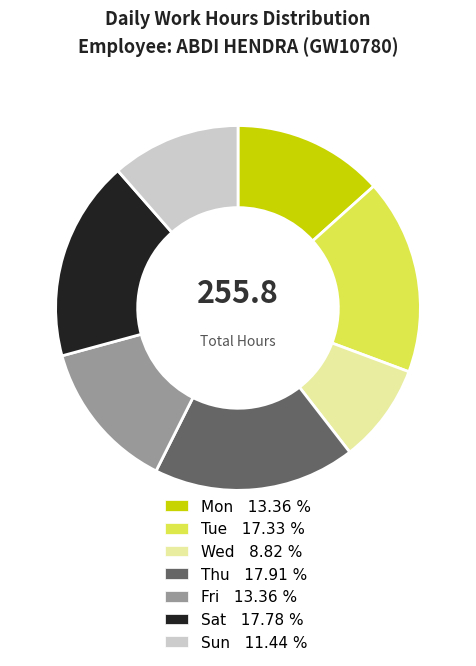

Combined, do Tue 17.33 % and Sun 11.44 % account for over 50%?

No